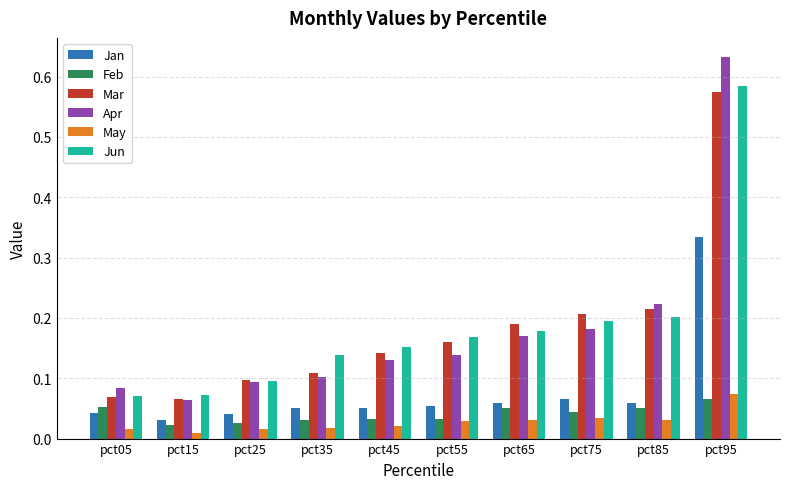

List the series in order of their peak value, highest first.

Apr, Jun, Mar, Jan, May, Feb